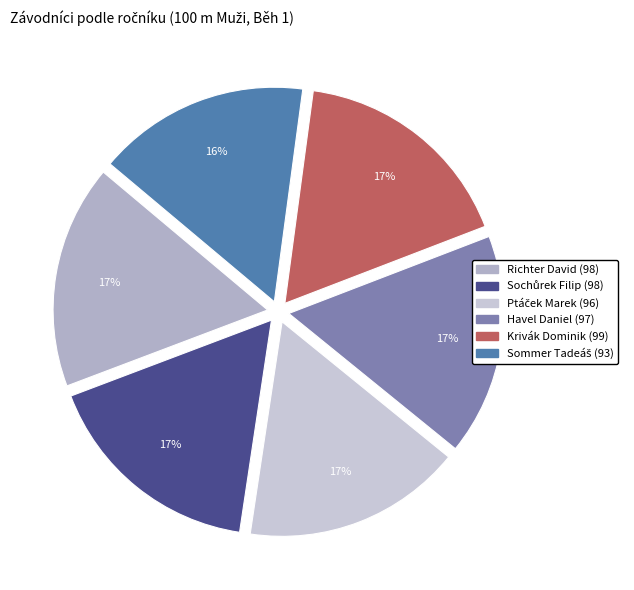

How much of the chart is everything except Ptáček Marek?

83.5%